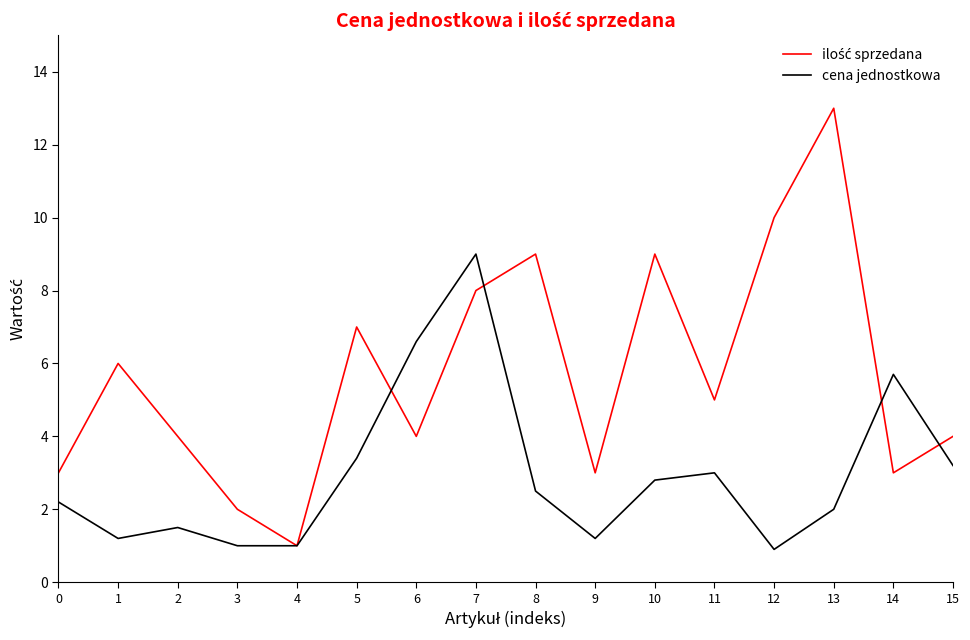

Is it true that cena jednostkowa equals 0.9 at 12?

True